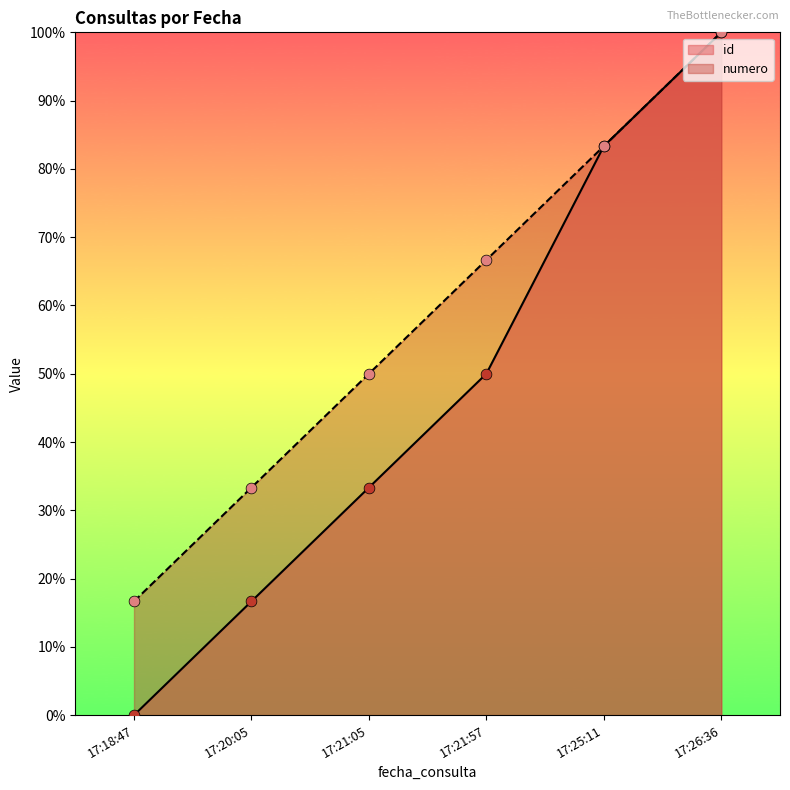

Which series has the largest total across all categories?

numero